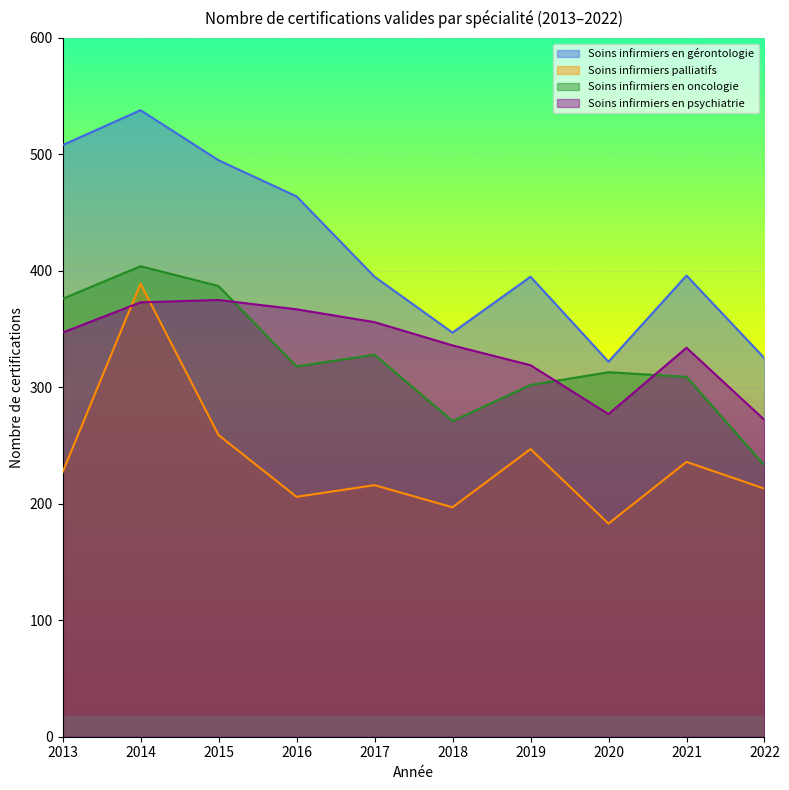

True or false: Soins infirmiers palliatifs has more than 2 interior local peaks.

True